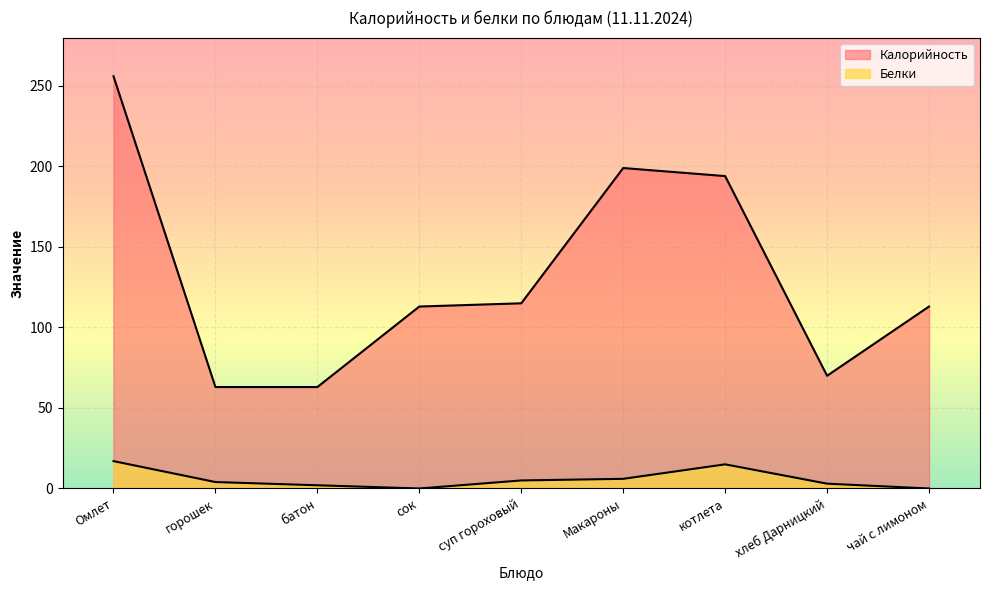

Is it true that Калорийность equals 194 at котлета?

True